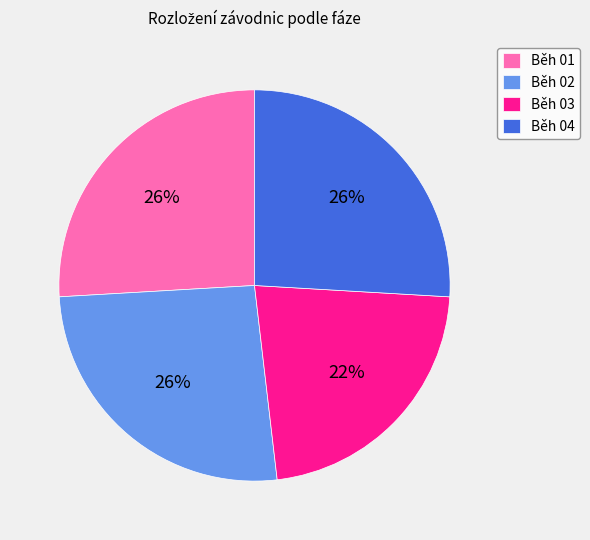

True or false: Běh 04 accounts for 14% of the total.

False